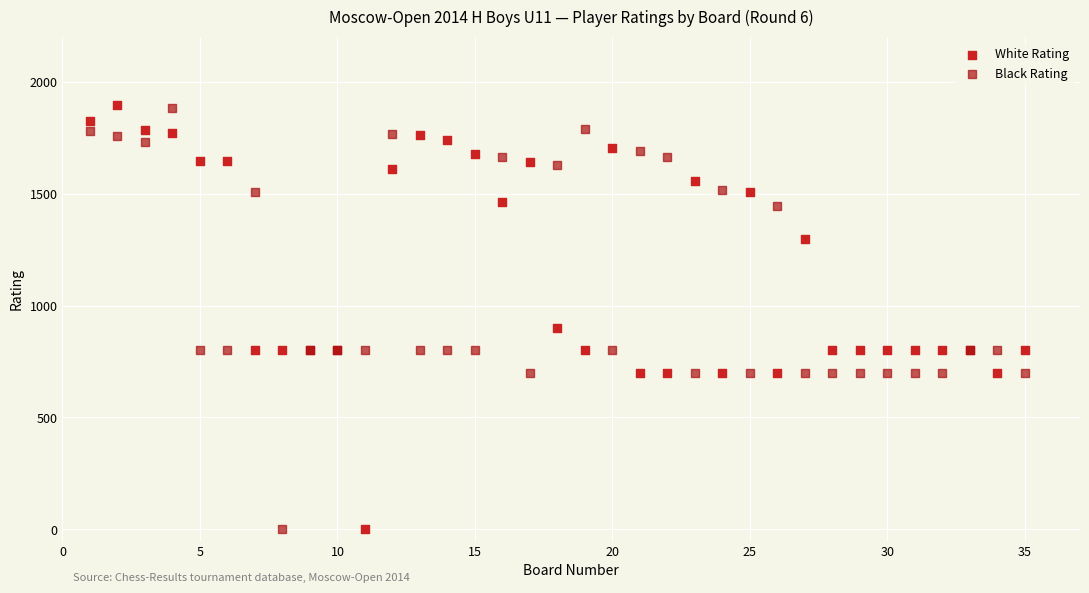

What is the X range (max minus min) for the scatter plot?

34